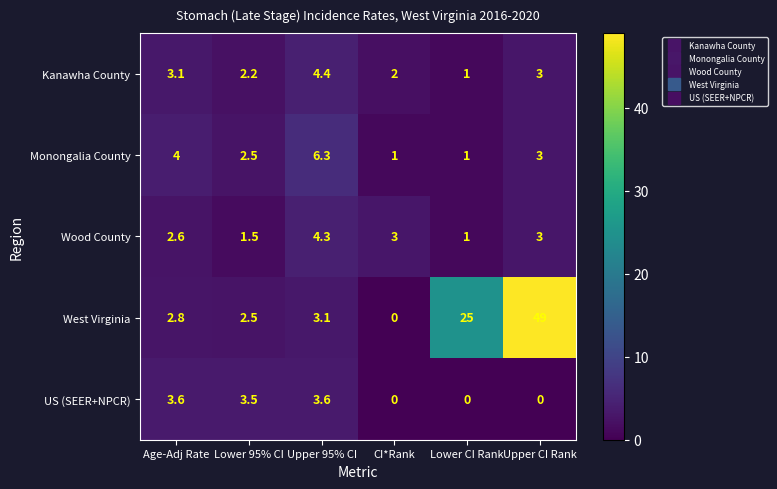

Rank the series by their maximum value, from lowest to highest.

US (SEER+NPCR), Wood County, Kanawha County, Monongalia County, West Virginia